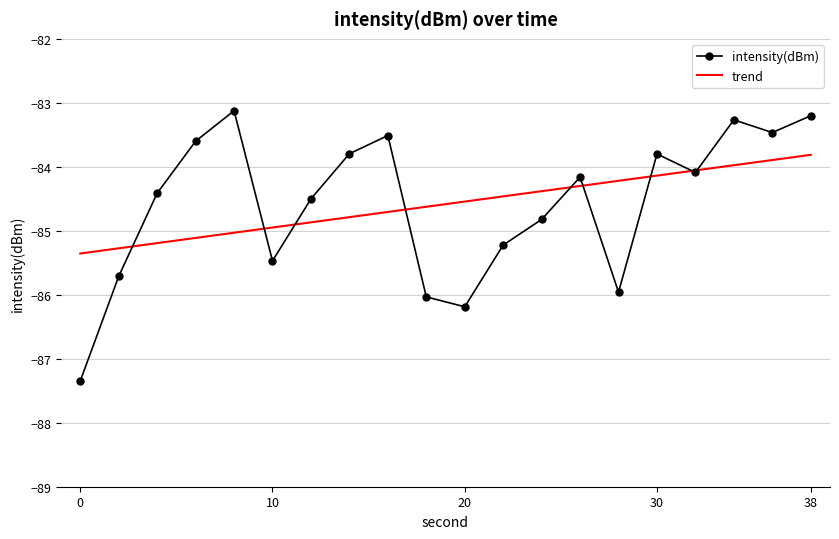

What is the difference between the second highest and minimum values in the intensity(dBm) series?

4.1